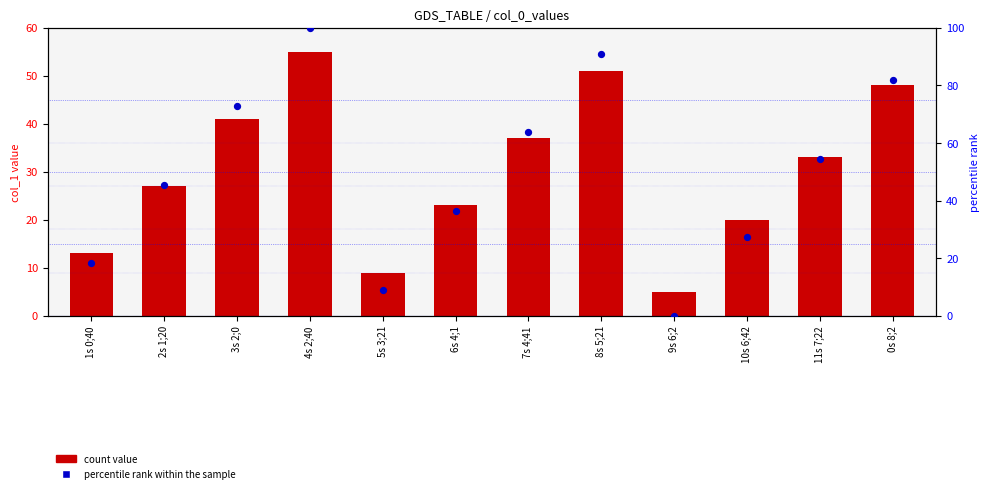

Which series has the widest spread of Y values?

percentile rank within the sample